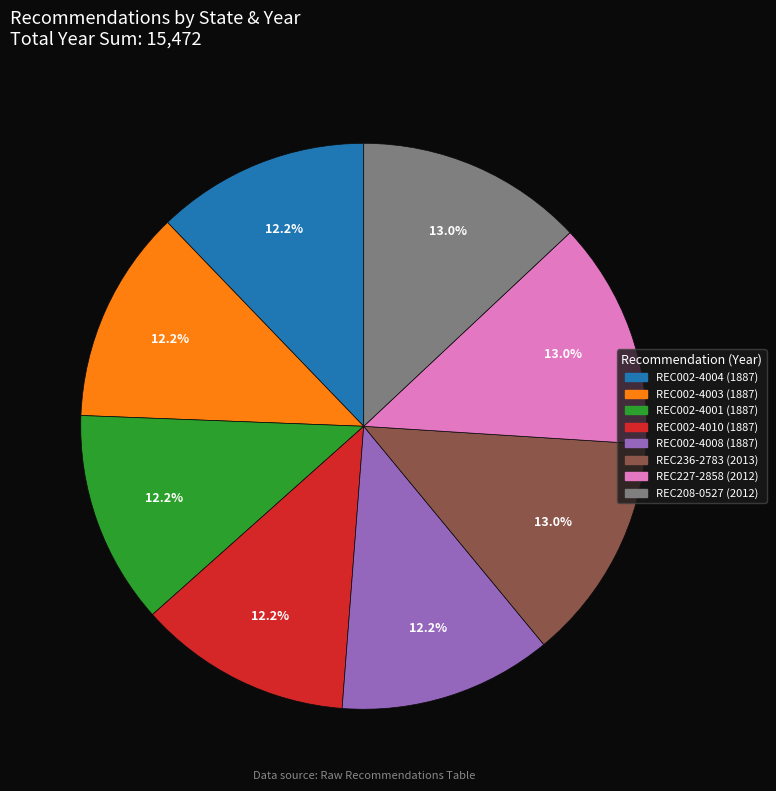

Is there a majority slice in this chart?

No